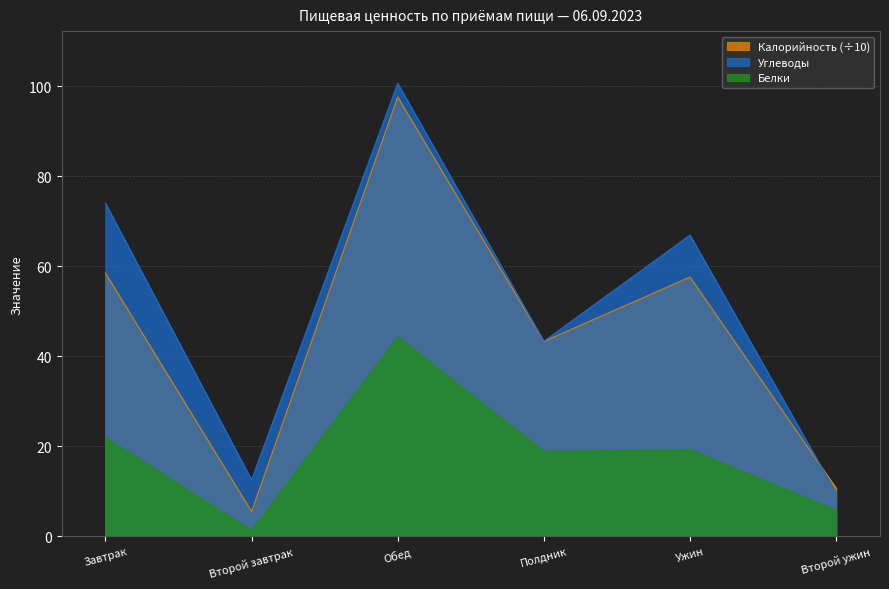

At which category does the chart reach its minimum across all series?

Второй завтрак